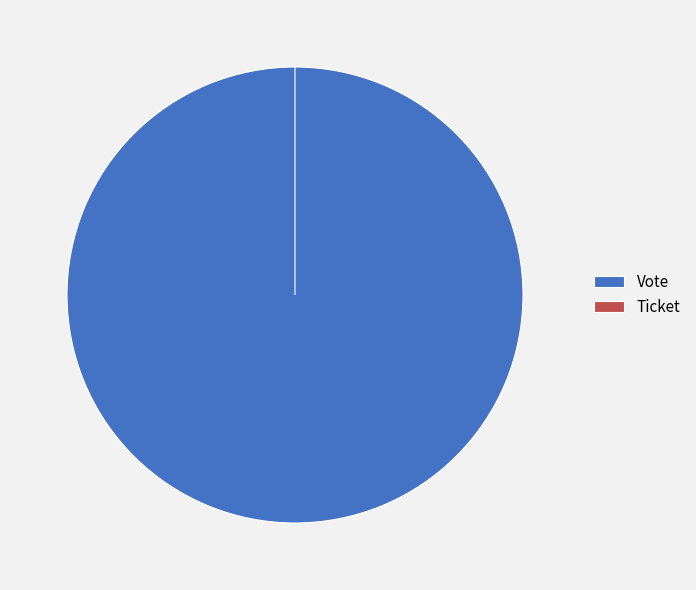

Which slice is the largest?

Vote